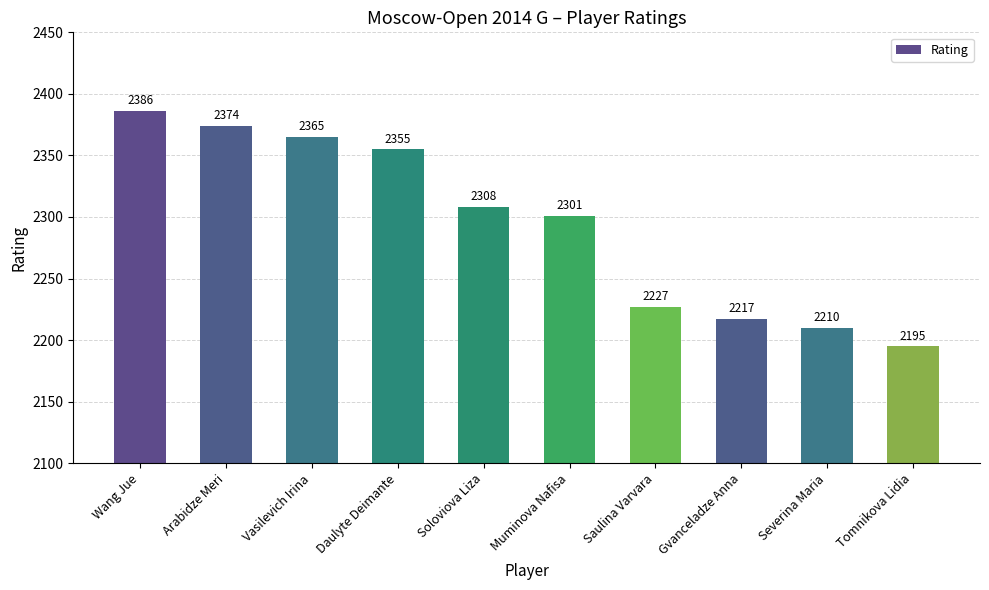

At which label is the value closest to 2290?

Muminova Nafisa